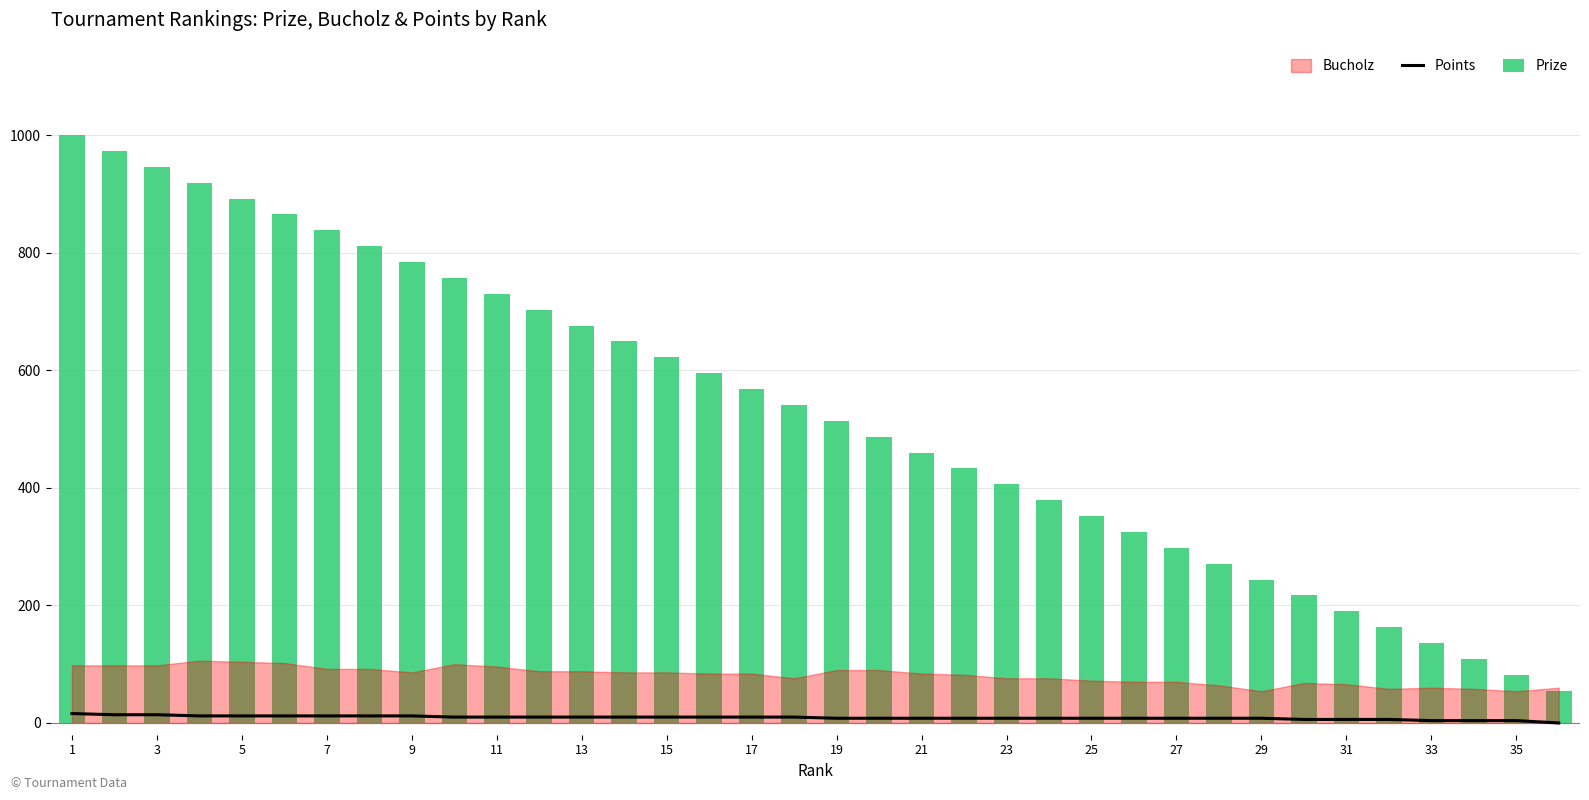

How many positive values does the Points series have?

35